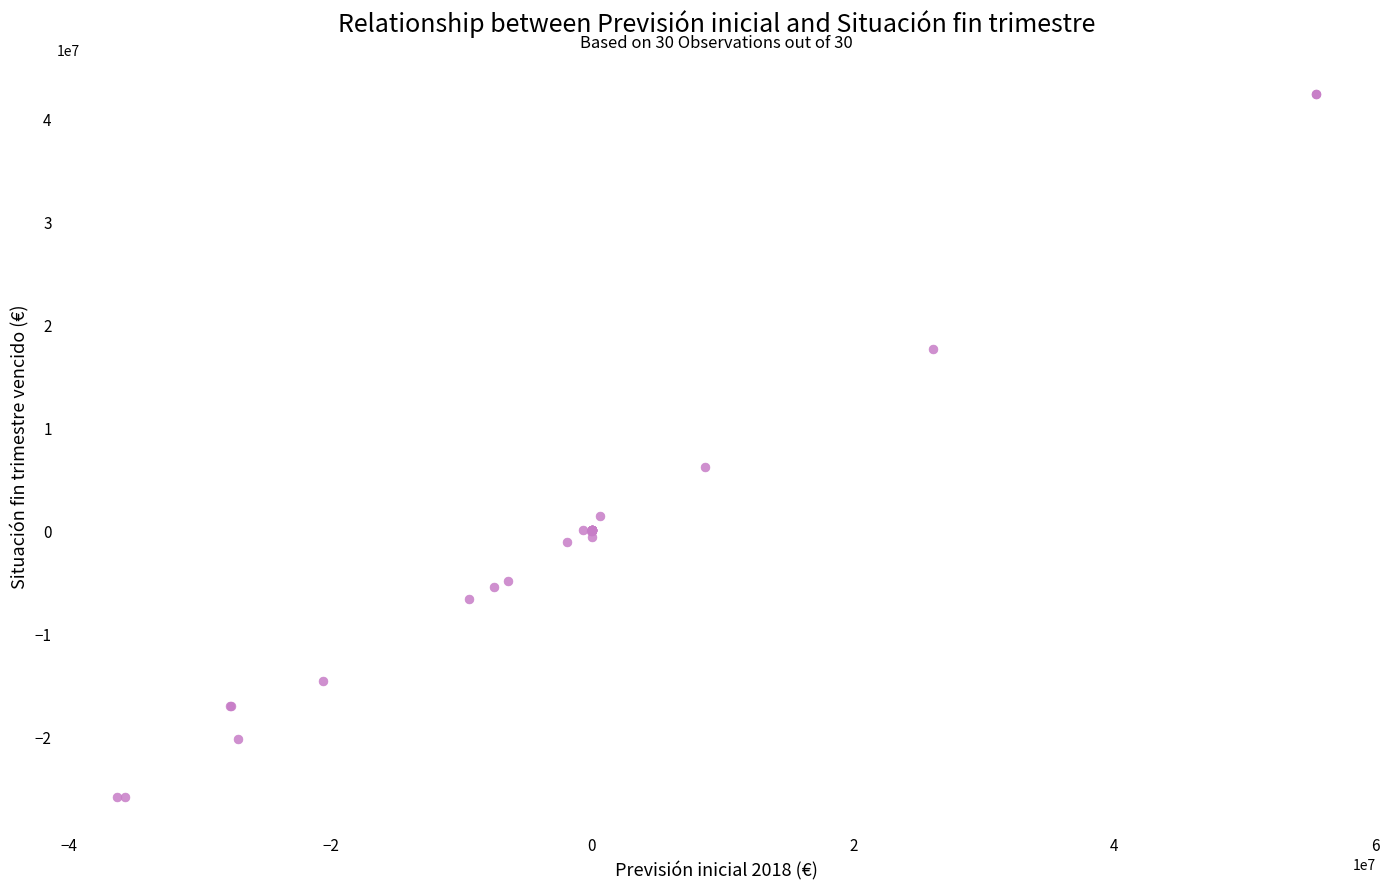

What Y value in the scatter plot is closest to 8210362?

6095227.7